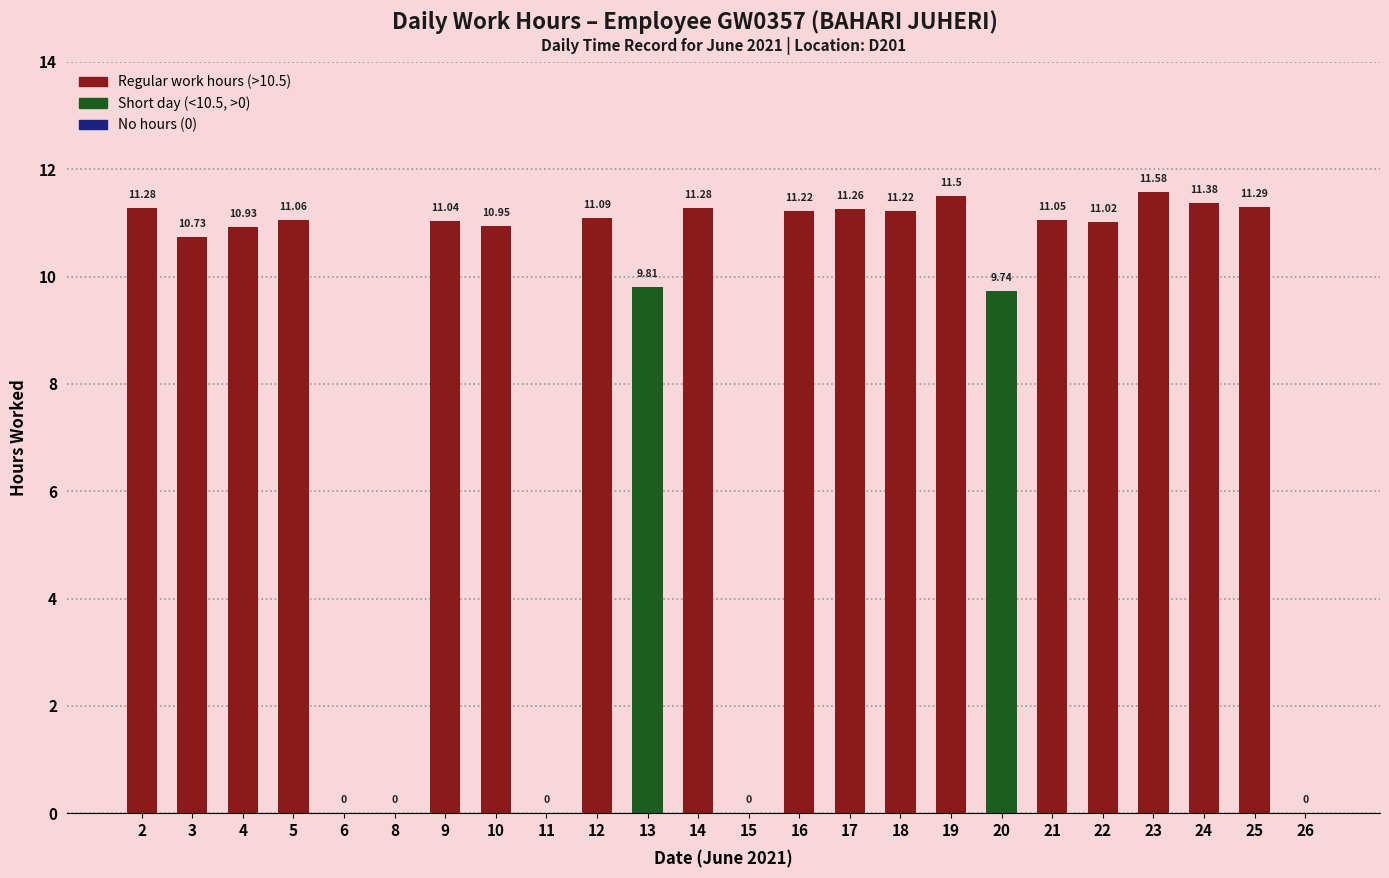

What is the change in value from 8 to 20?

+9.7